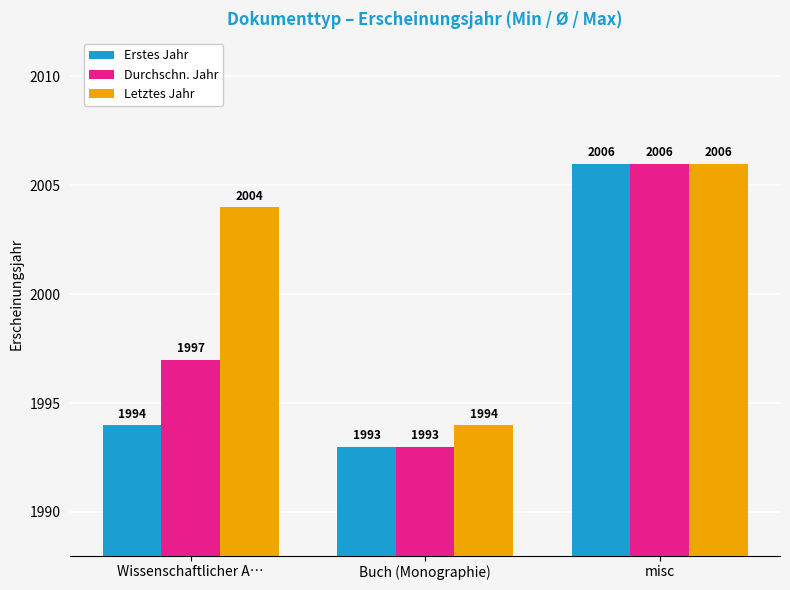

Rank the series by their average value, from lowest to highest.

Erstes Jahr, Durchschn. Jahr, Letztes Jahr